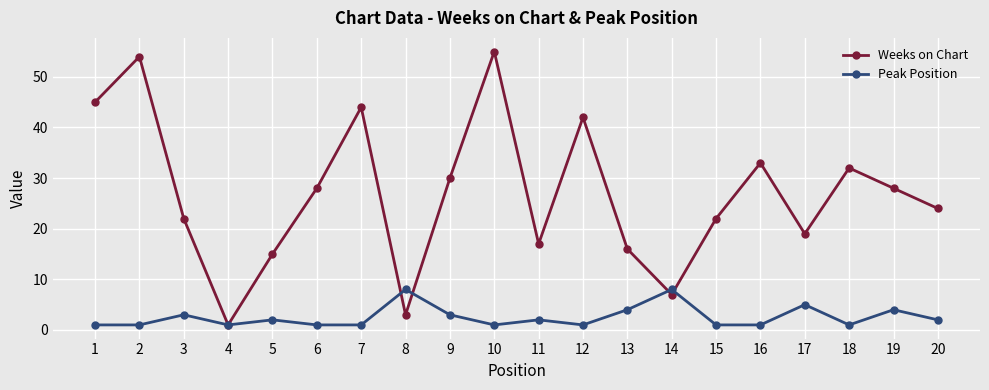

Reading left to right, extract all data points from this chart.

Weeks on Chart: 45	54	22	1	15	28	44	3	30	55	17	42	16	7	22	33	19	32	28	24
Peak Position: 1	1	3	1	2	1	1	8	3	1	2	1	4	8	1	1	5	1	4	2